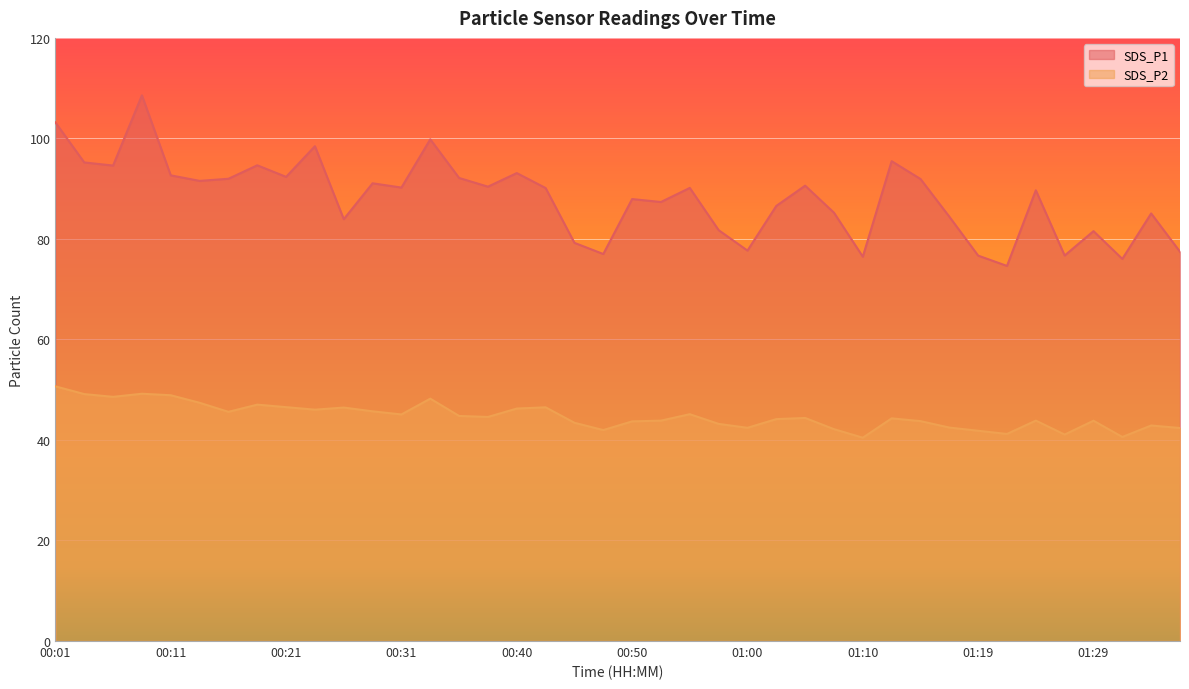

The SDS_P1 series shows 49.9 at 01:34. True or false?

False